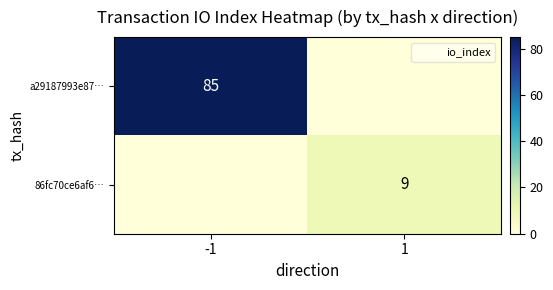

At which label is 86fc70ce6af6… closest to 4?

-1